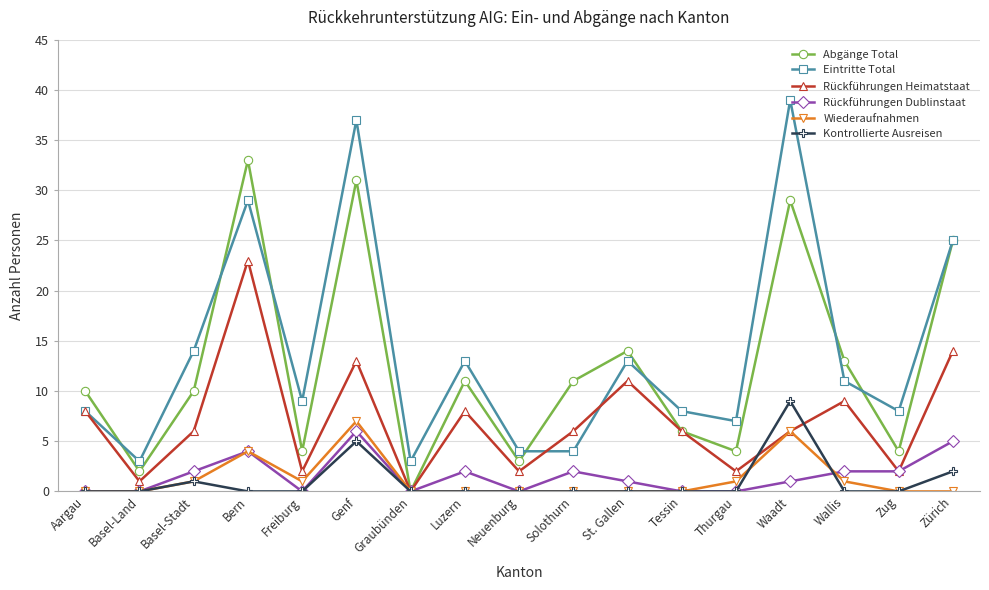

How many data points does each series have?

17